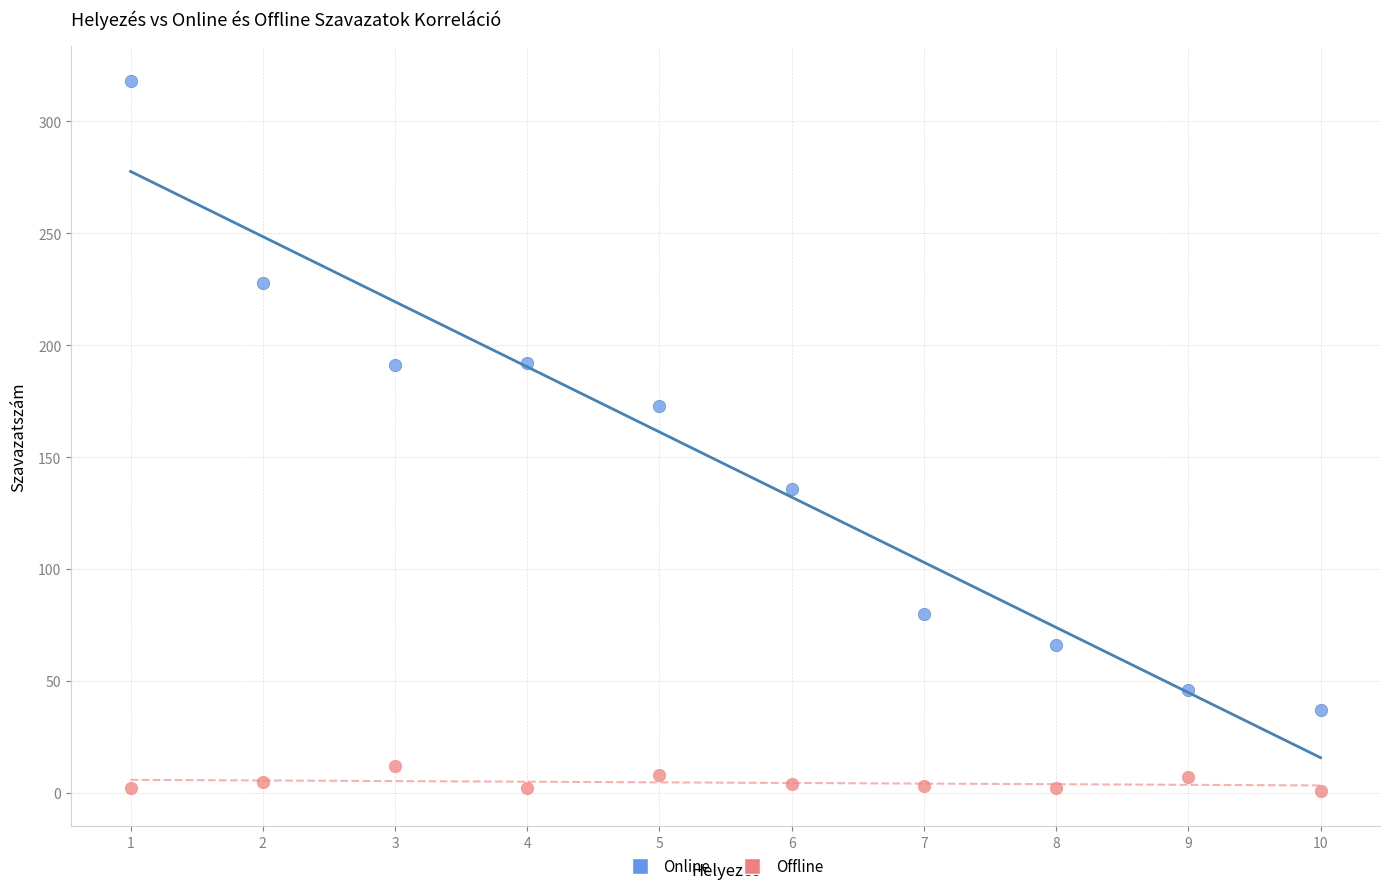

Which series contains the lowest Y value?

Offline